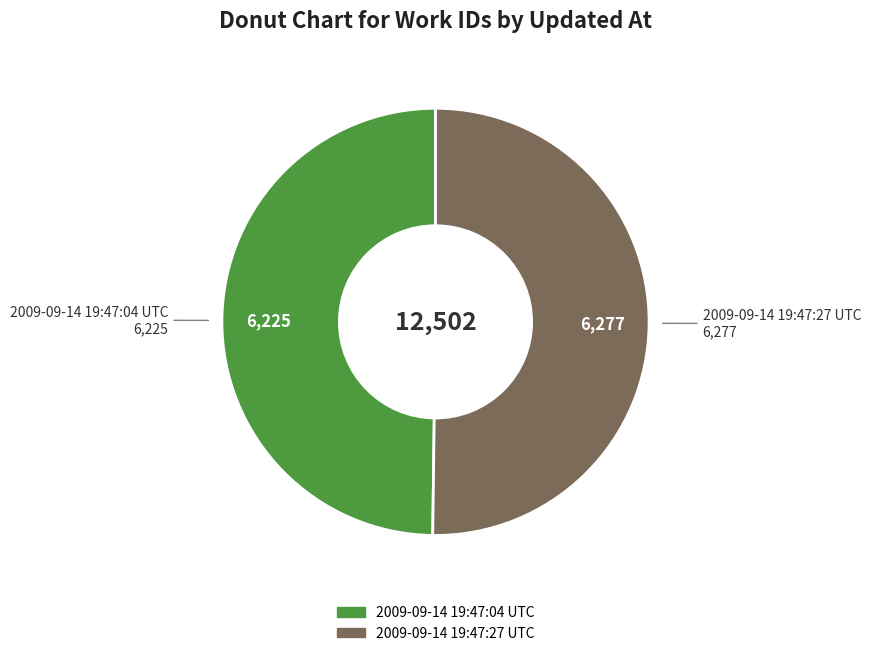

Is the sum of 2009-09-14 19:47:27 UTC and 2009-09-14 19:47:04 UTC greater than half?

Yes